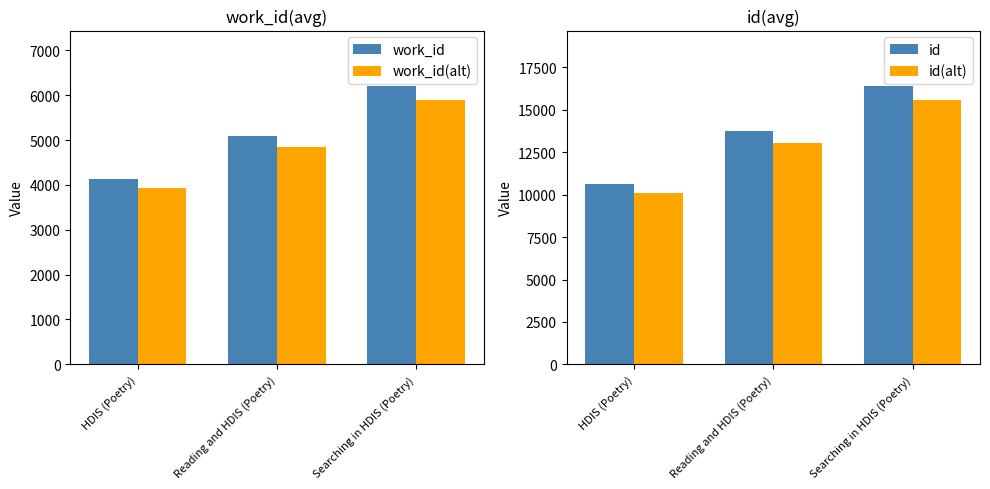

Is it true that id equals 16398.0 at Searching in HDIS (Poetry)?

True